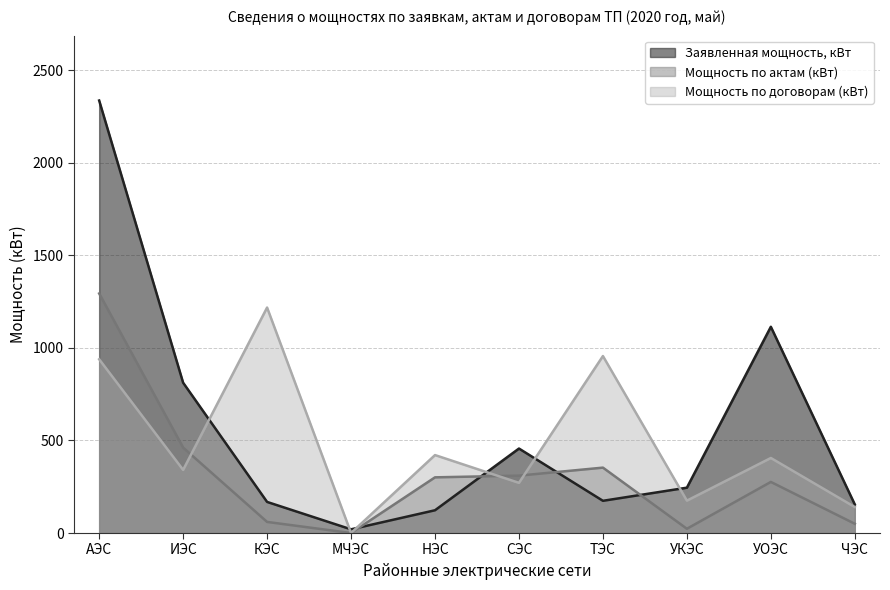

The value of Мощность по договорам (кВт) at СЭС is 431.5. True or false?

False